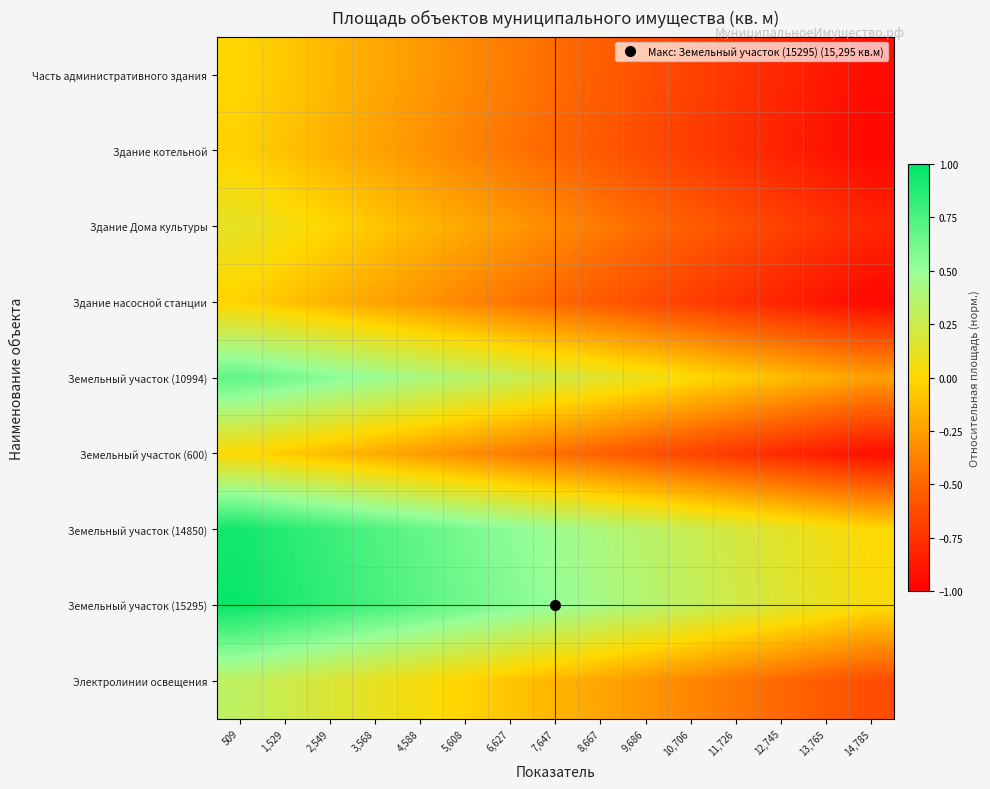

Which series changed the most between 2,549 and 3,568?

Земельный участок (14850)